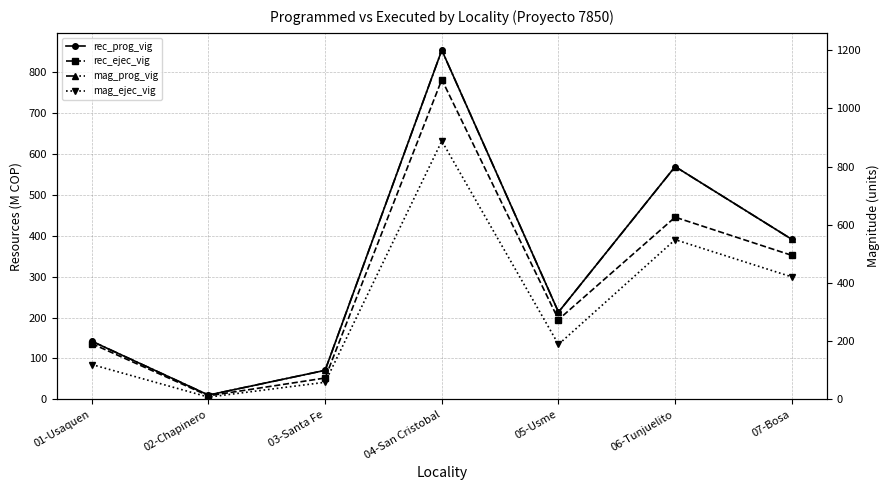

What is the label of the 4th point from the right?

04-San Cristobal